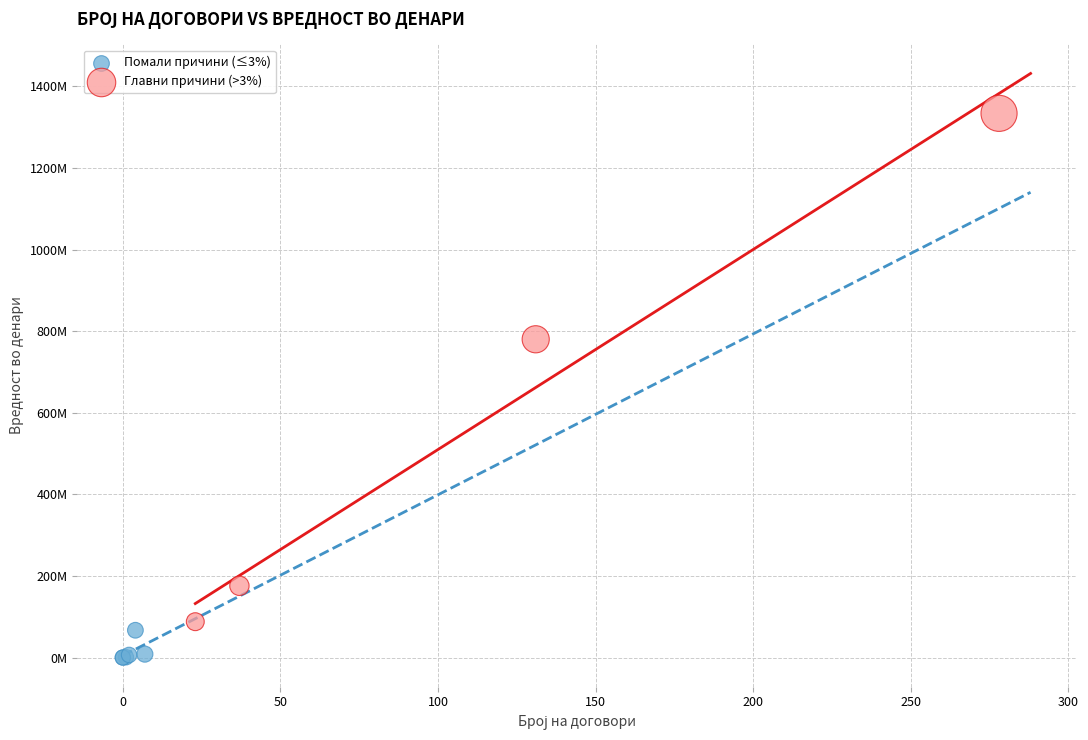

Which series has the widest spread of Y values?

Главни причини (>3%)